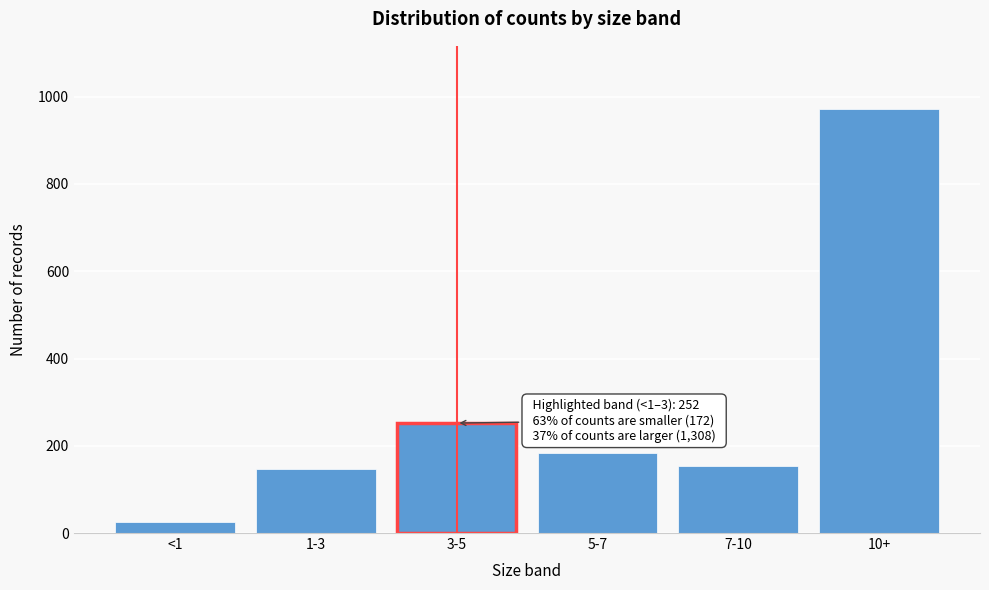

Reading right to left, list all the values displayed in this chart.

10+=971	7-10=154	5-7=183	3-5=252	1-3=146	<1=26